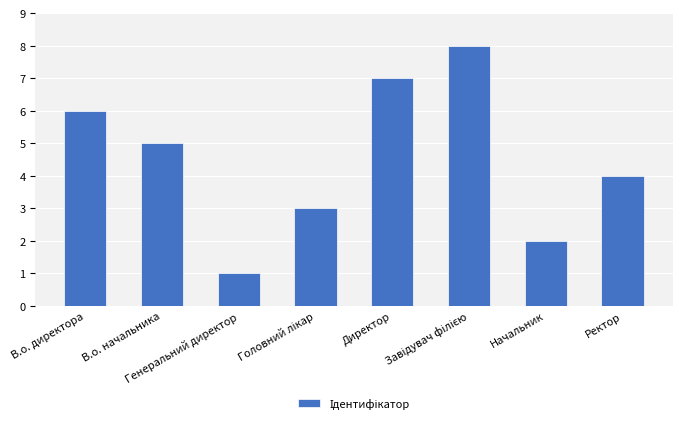

What is the greatest value displayed?

8